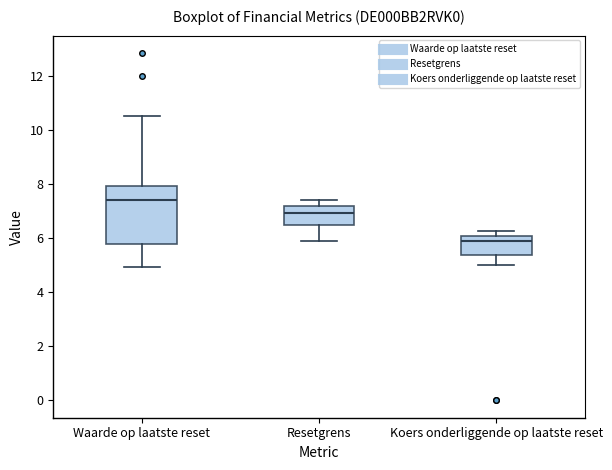

Where is the upper edge of the box for Waarde op laatste reset on the y-axis? The values are not printed on the chart, so give them approximately, as read against the axis.

8.0